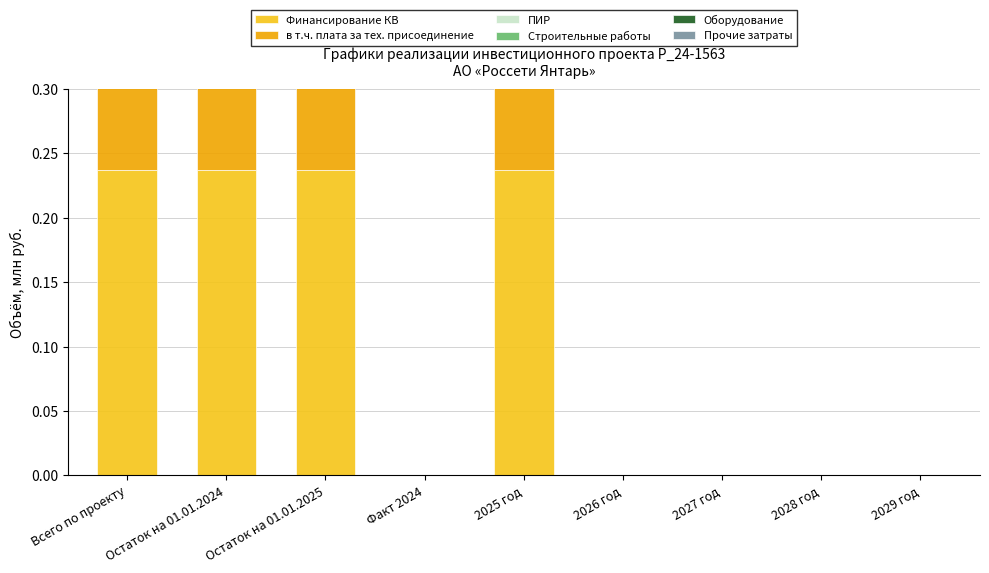

How many values in Оборудование are above zero?

4